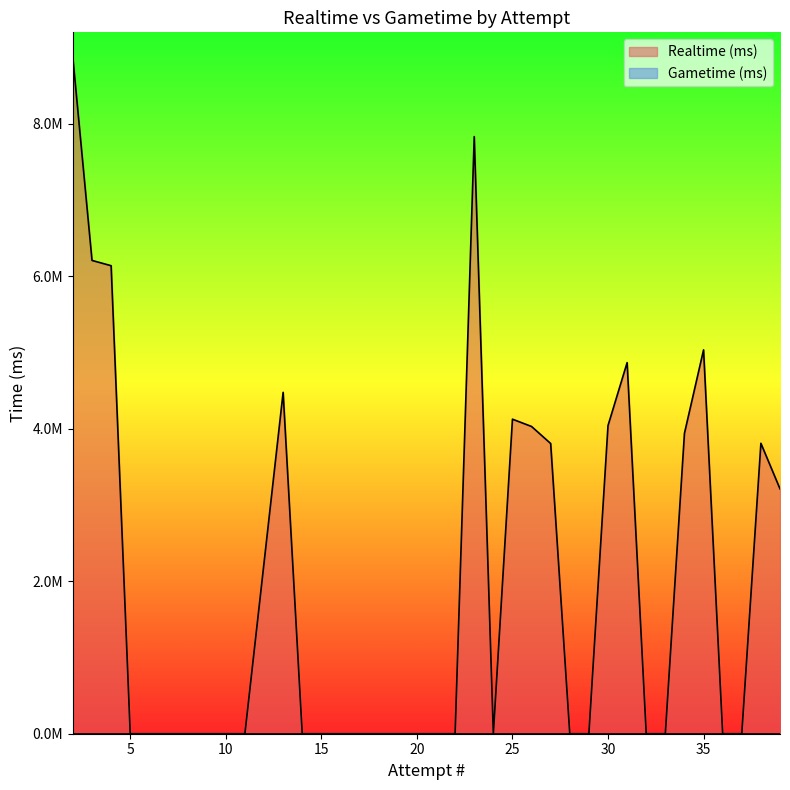

How many interior local valleys does the Realtime (ms) series have?

1